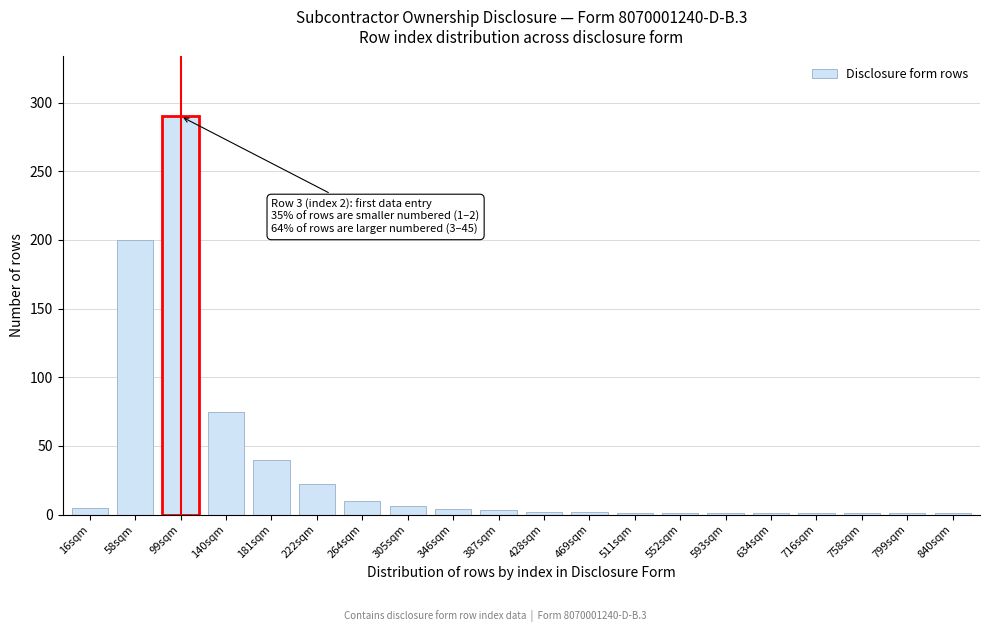

True or false: the data shows 4 at 346sqm.

True